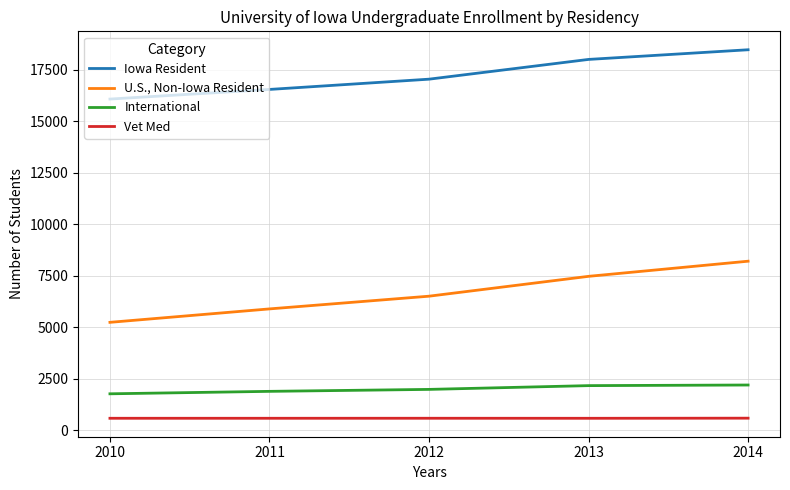

At which category does the chart reach its peak across all series?

2014